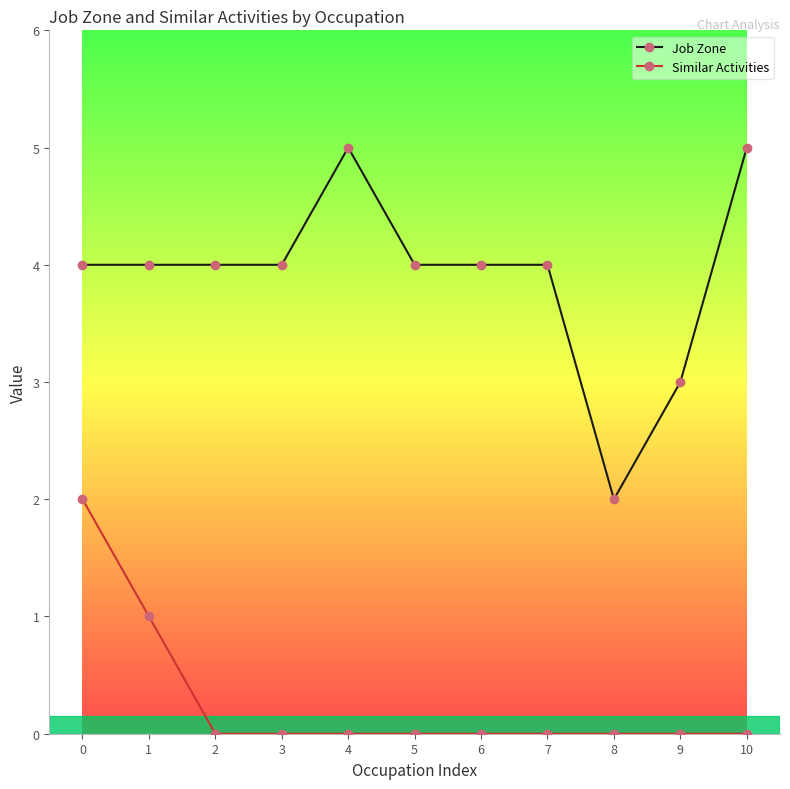

What is the difference between the maximum and minimum values in the Similar Activities series?

2